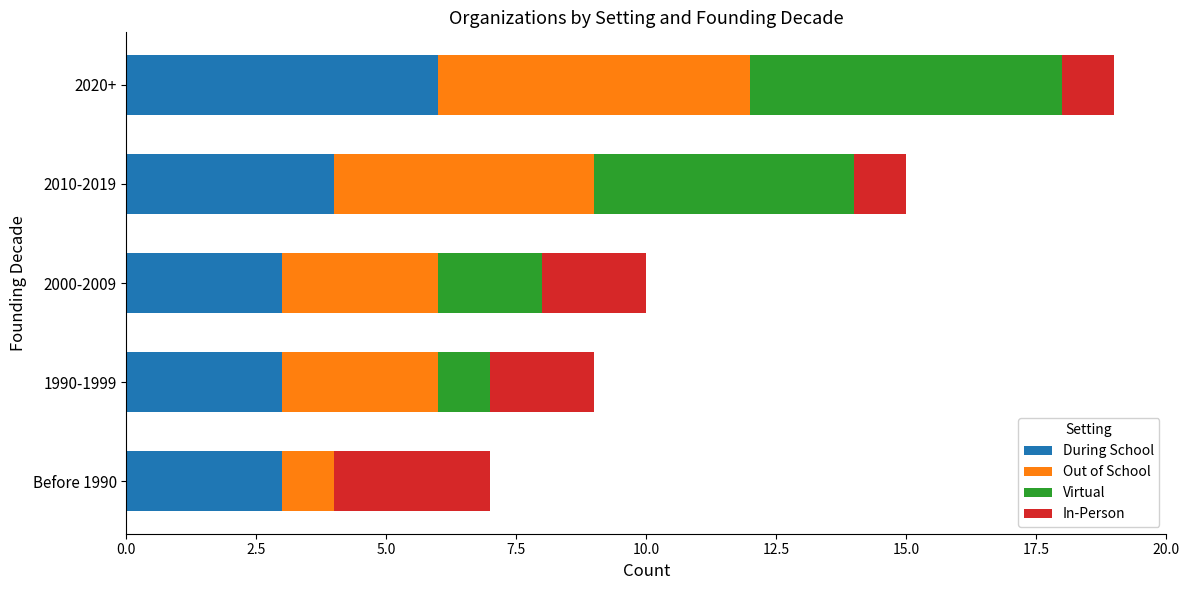

What is the sum of all During School values?

19